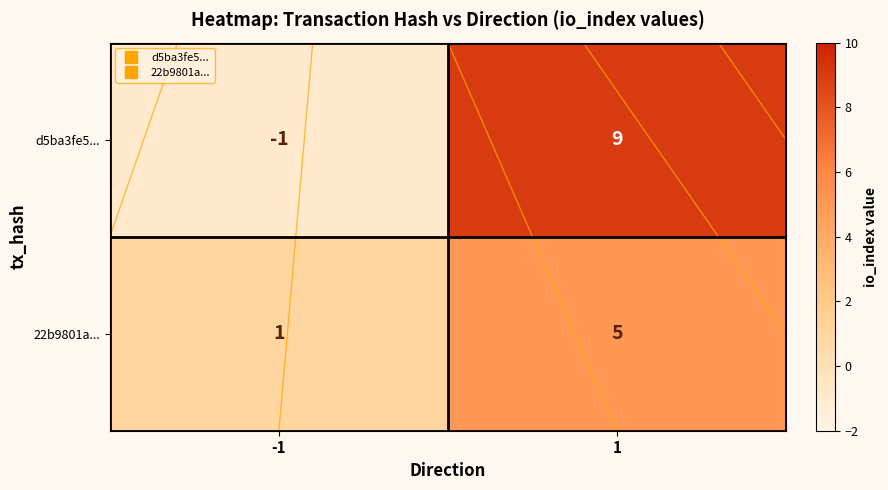

What is the greatest value displayed?

9